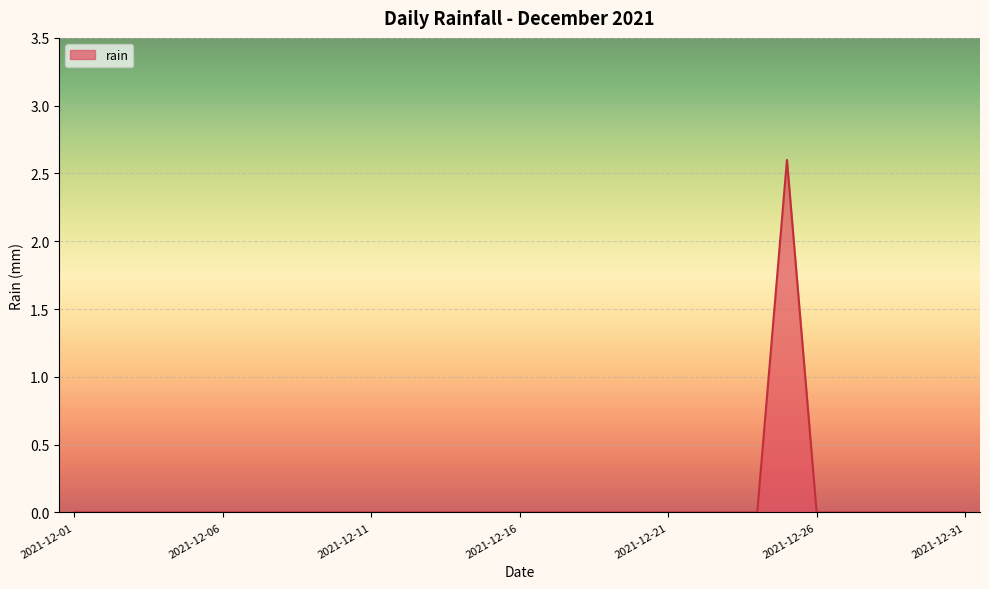

What is the greatest value displayed?

2.6